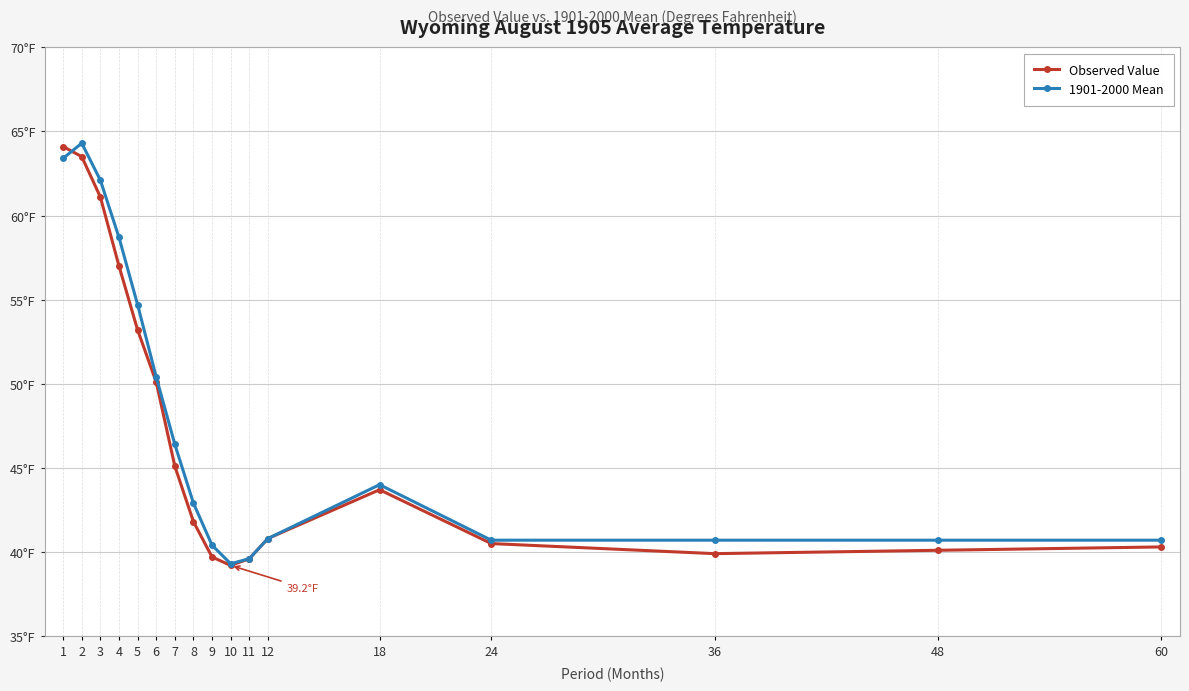

At which category does 1901-2000 Mean reach its first local peak?

2